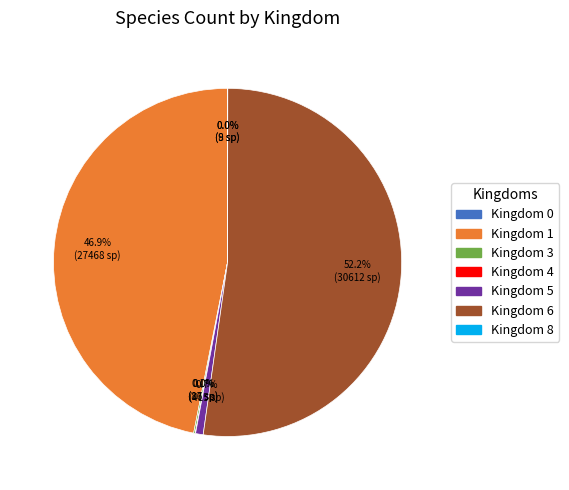

Is there any slice that represents more than half of the pie?

Yes